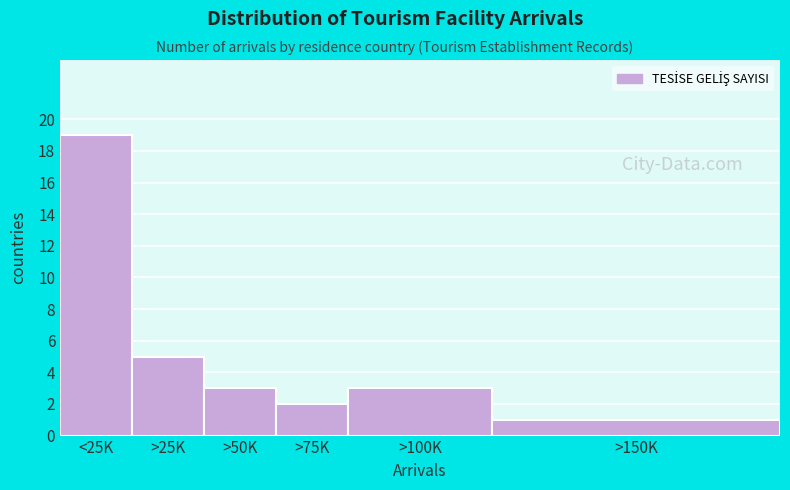

Reading left to right, transcribe all the data shown in this chart.

<25K=19	>25K=5	>50K=3	>75K=2	>100K=3	>150K=1